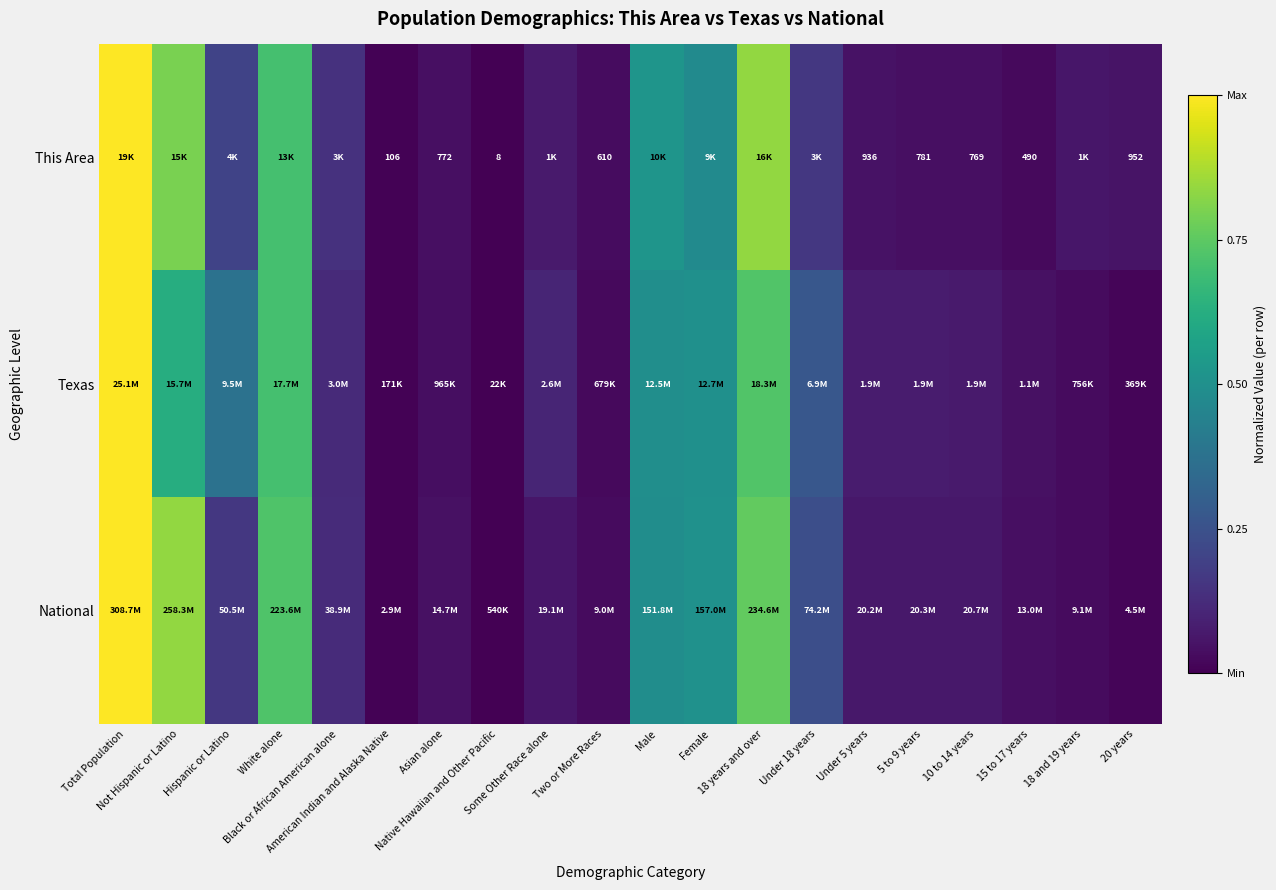

Between Black or African American alone and Asian alone, which is larger?

Black or African American alone